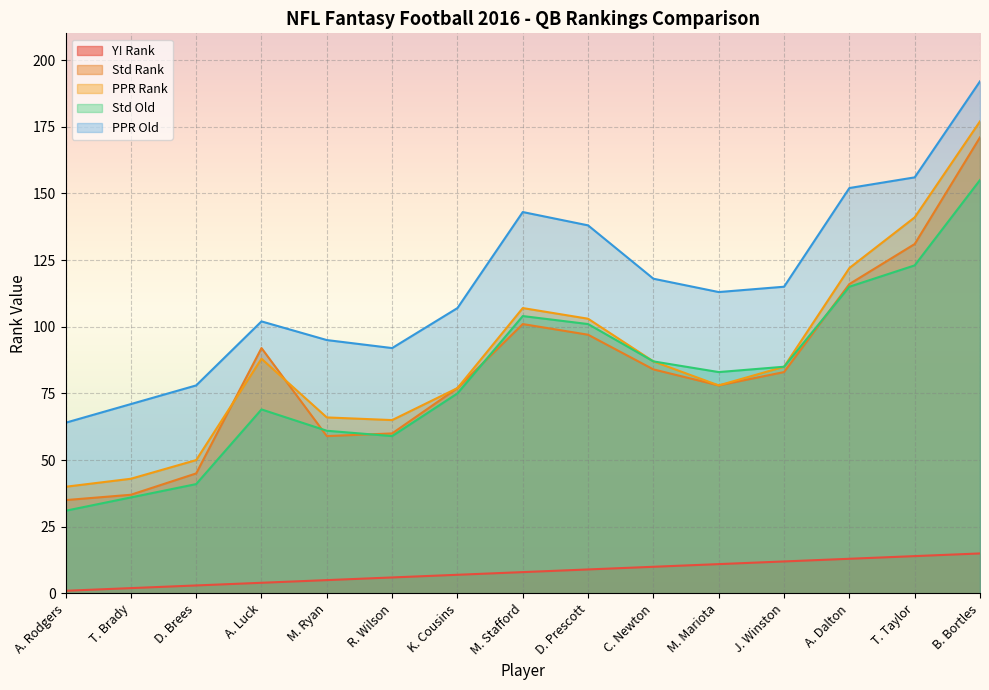

True or false: PPR Rank and Y! Rank intersect in this chart.

False